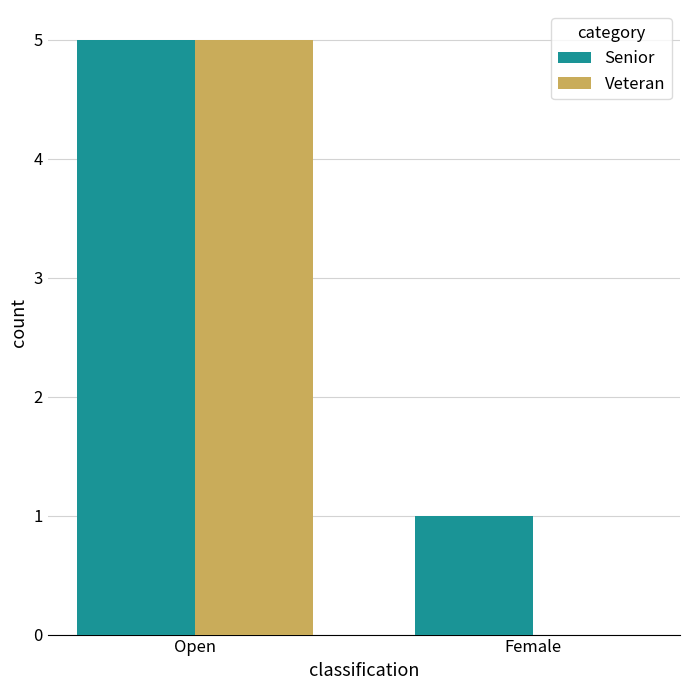

What value does the Senior series have at Open?

5